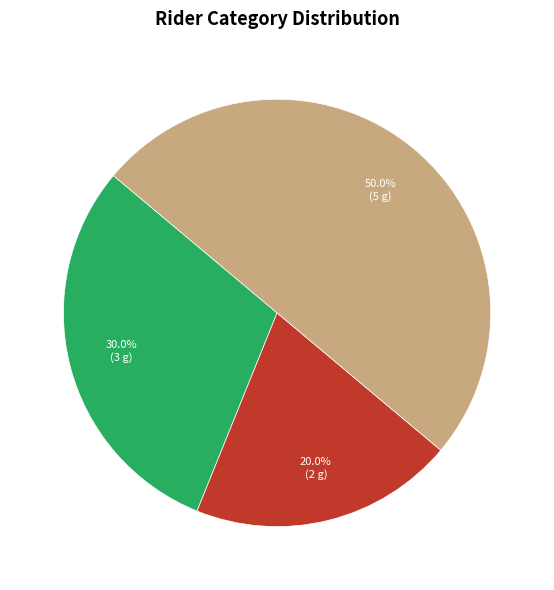

How many segments does this pie chart have?

3